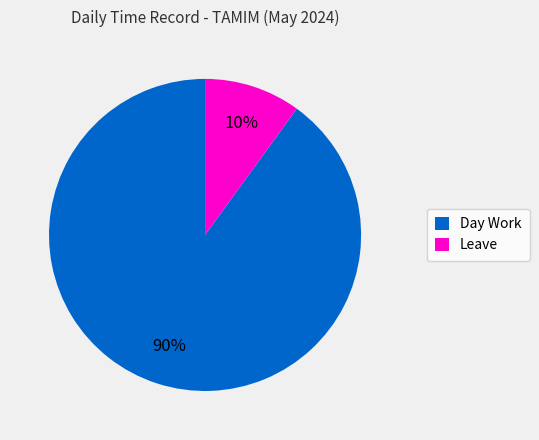

Do Leave and Day Work together represent more than half of the pie?

Yes